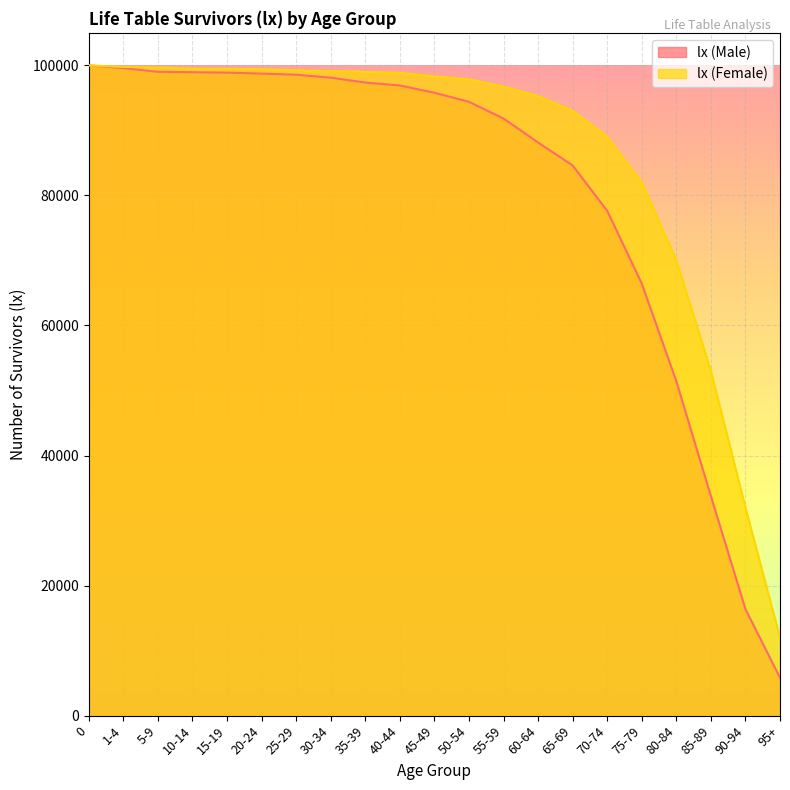

True or false: lx (Male) has a value of 27586 at 35-39.

False